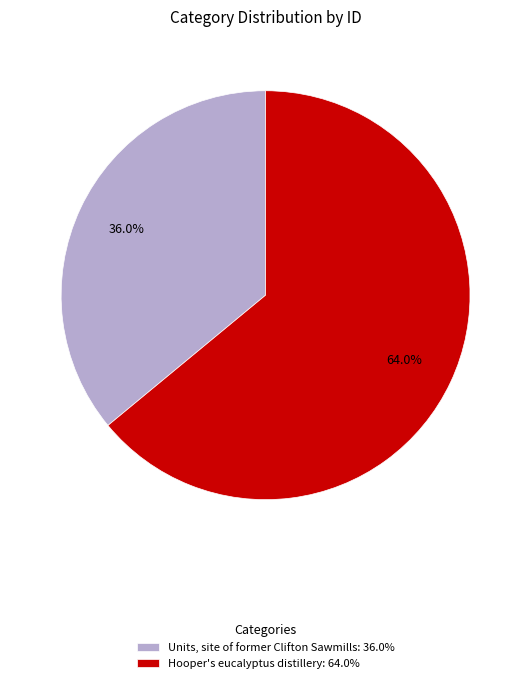

Count the number of slices in the pie.

2